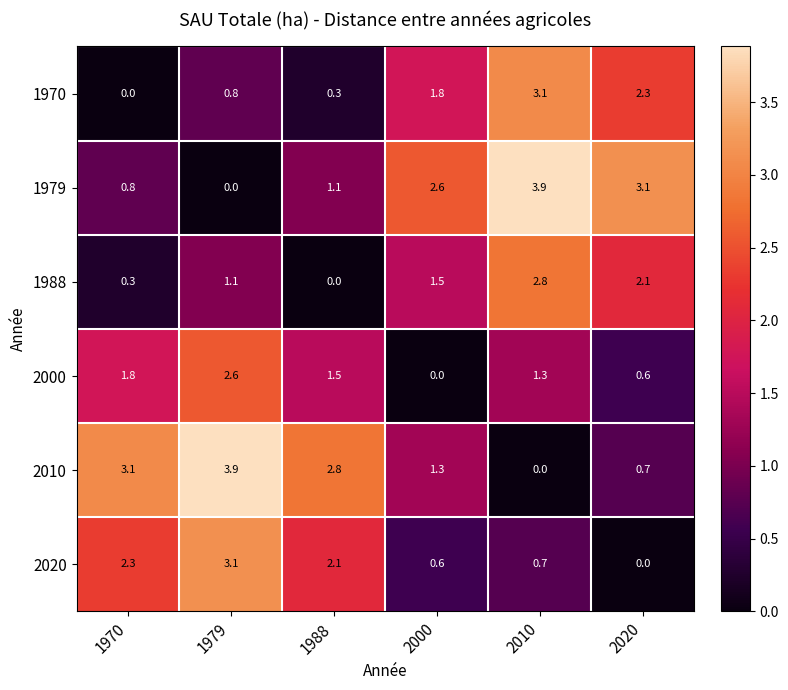

What is the difference between the 2010 values at 1979 and 2020?

3.2